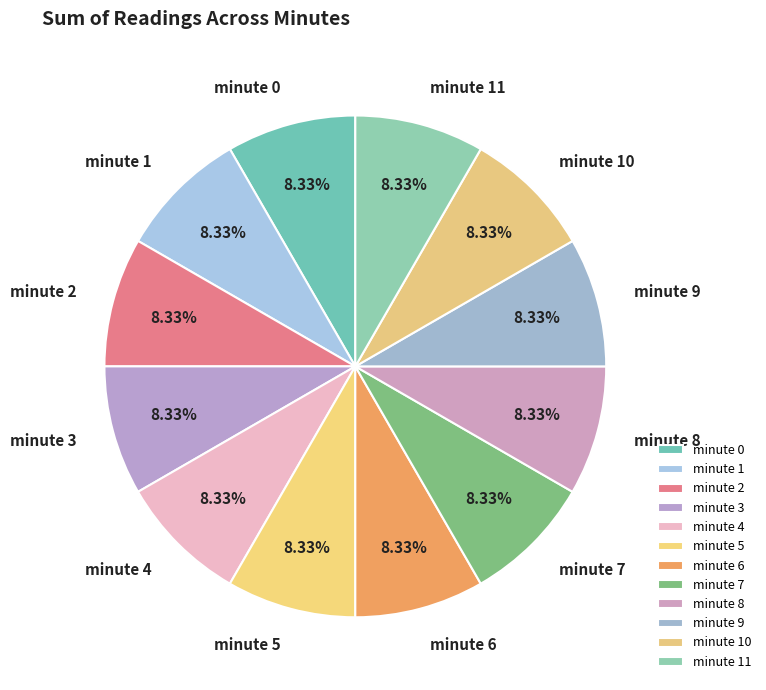

Is there a majority slice in this chart?

No